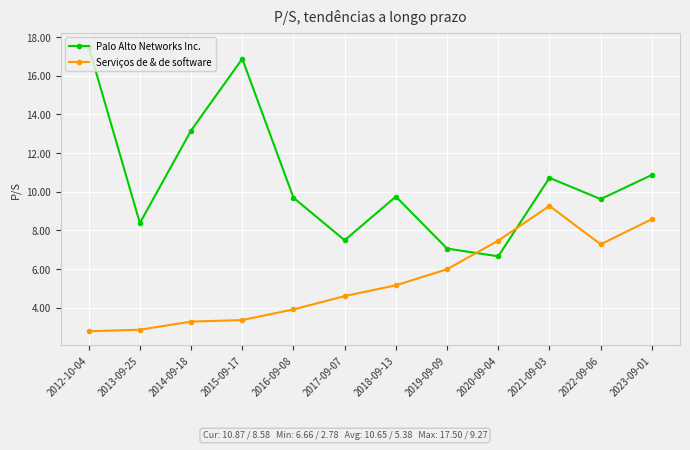

What is the label of the 8th point from the left?

2019-09-09